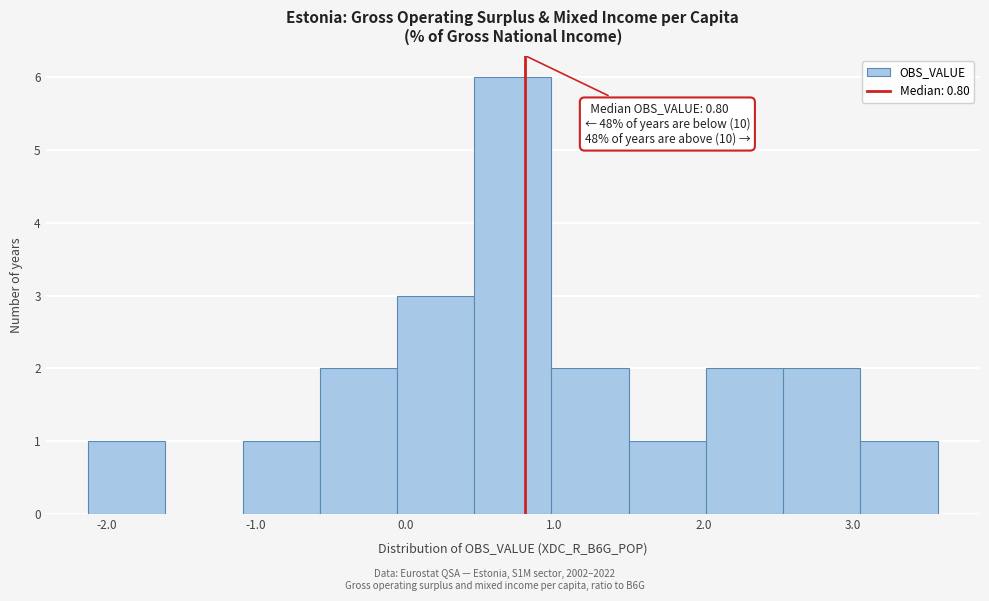

Over which range of the x-axis is the bar tallest?

0.5 to 1.0